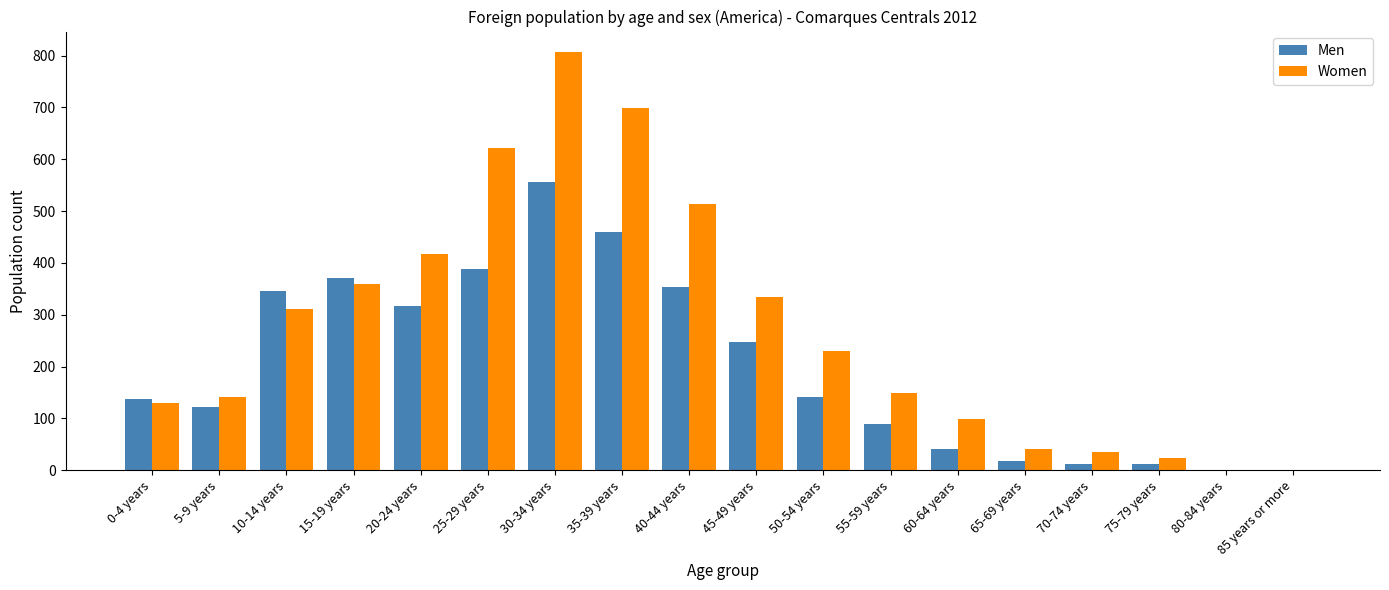

What is the highest value of the Women series?

806